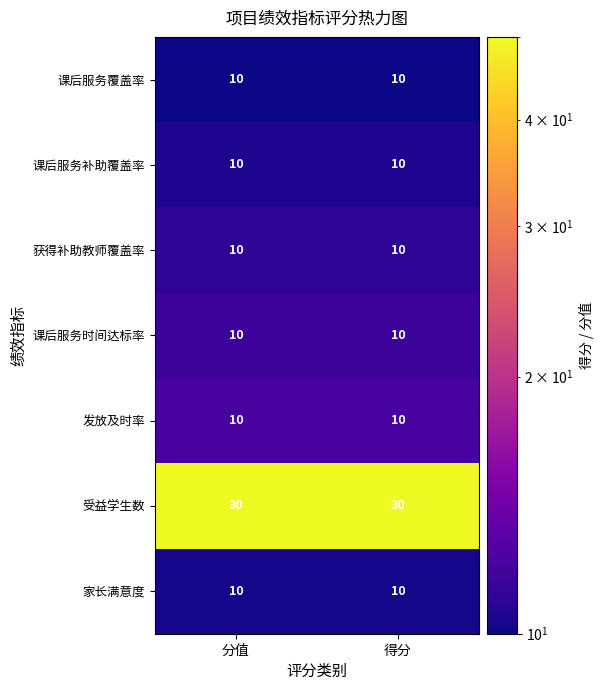

What is the spread (max minus min) of values at 得分?

20